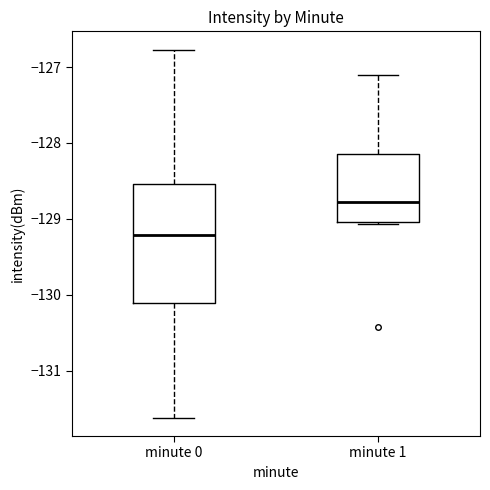

Which box has the highest median line?

minute 1